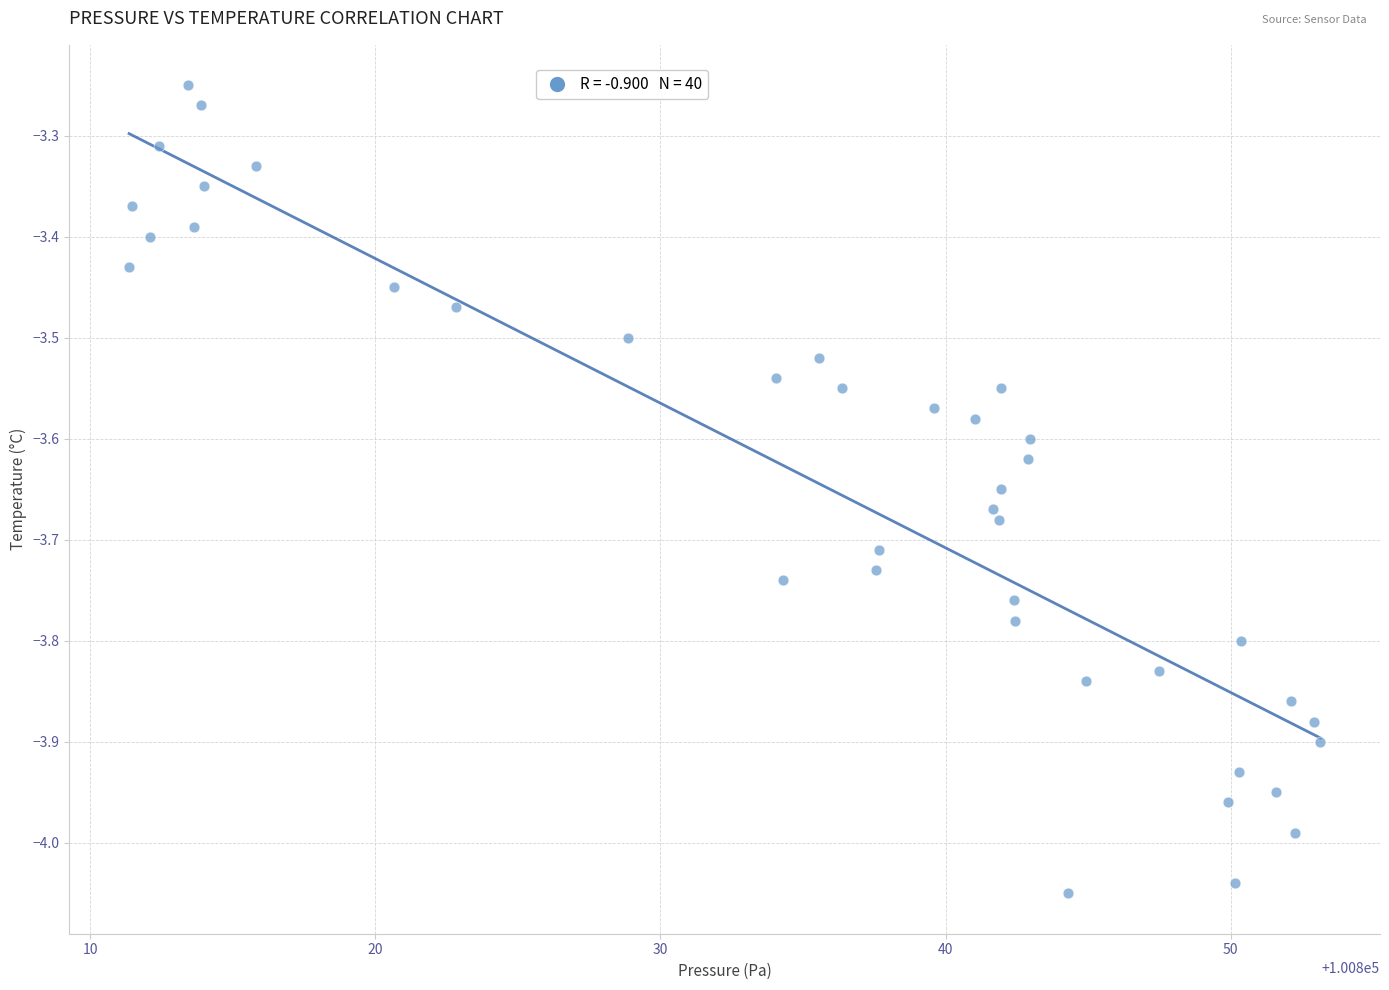

What is the range of Y values (max minus min)?

0.8